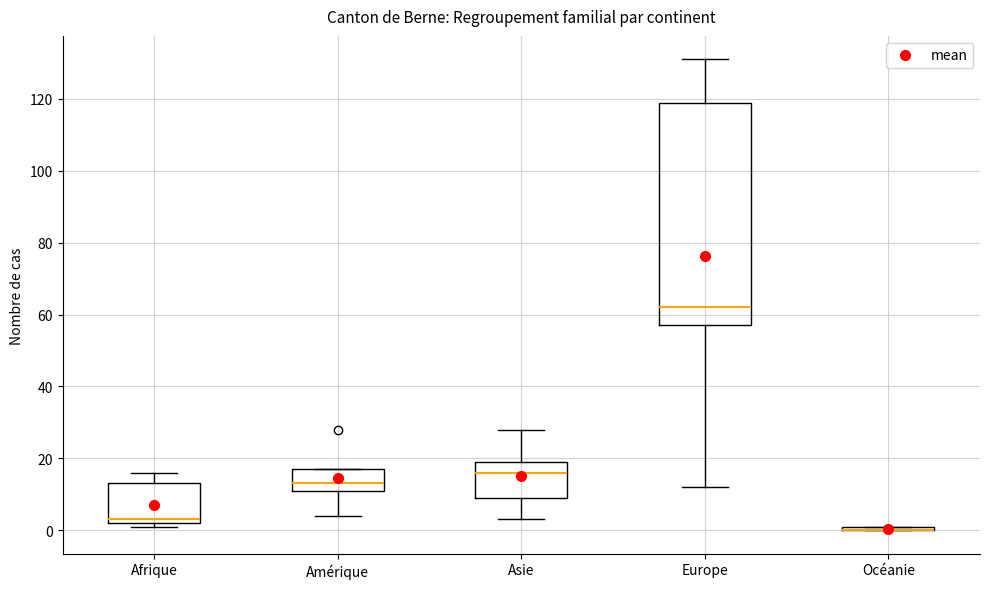

Which box is the tallest, from its lower edge to its upper edge?

Europe